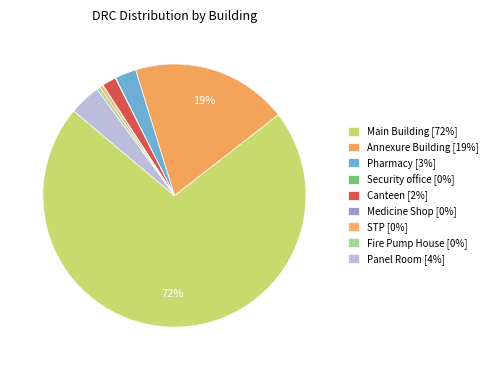

What is the largest slice in the pie chart?

Main Building